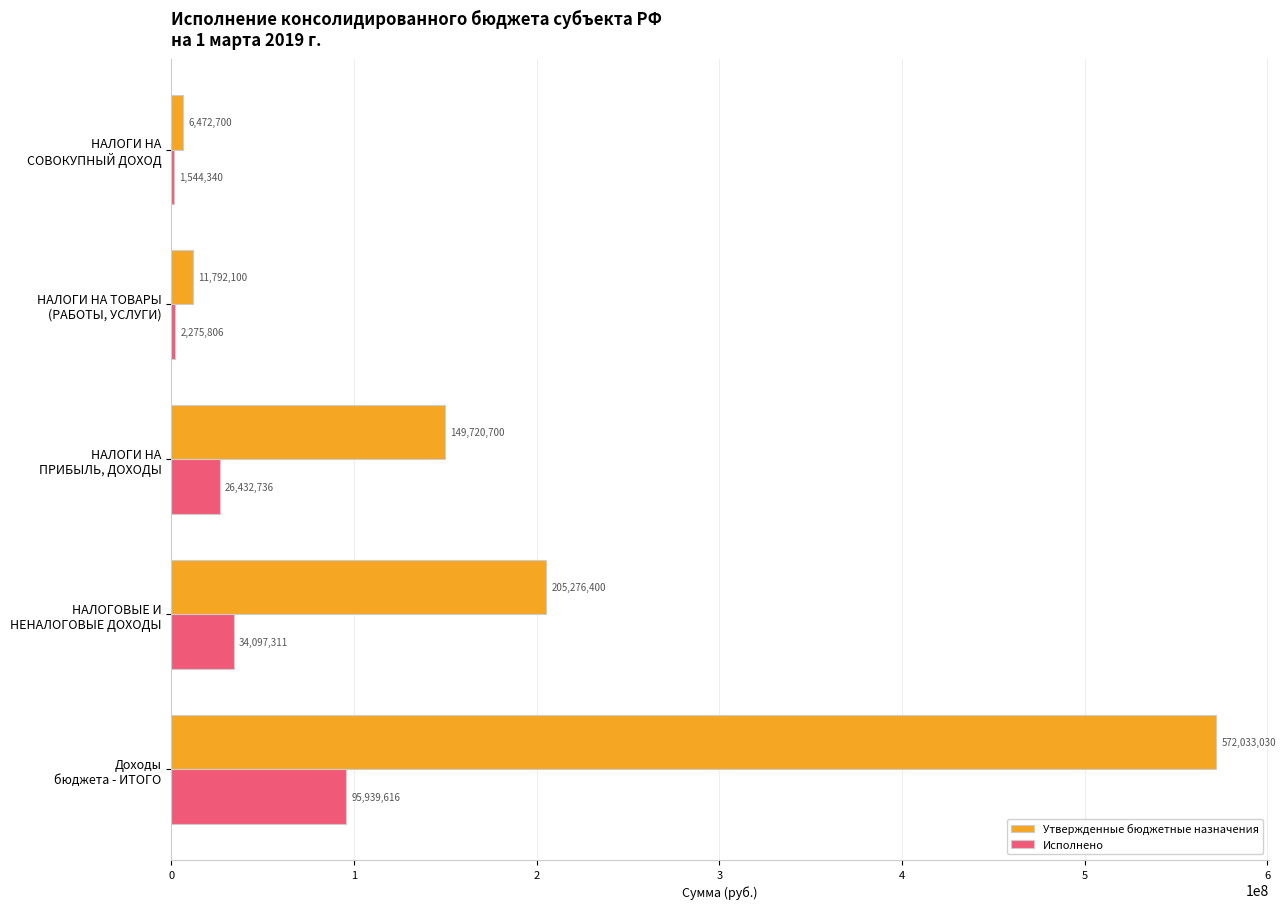

What is the sum of all Утвержденные бюджетные назначения values?

945294930.0